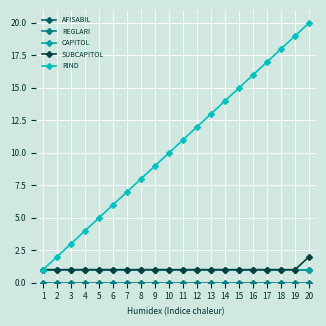

The value of RIND at 15 is 15. True or false?

True